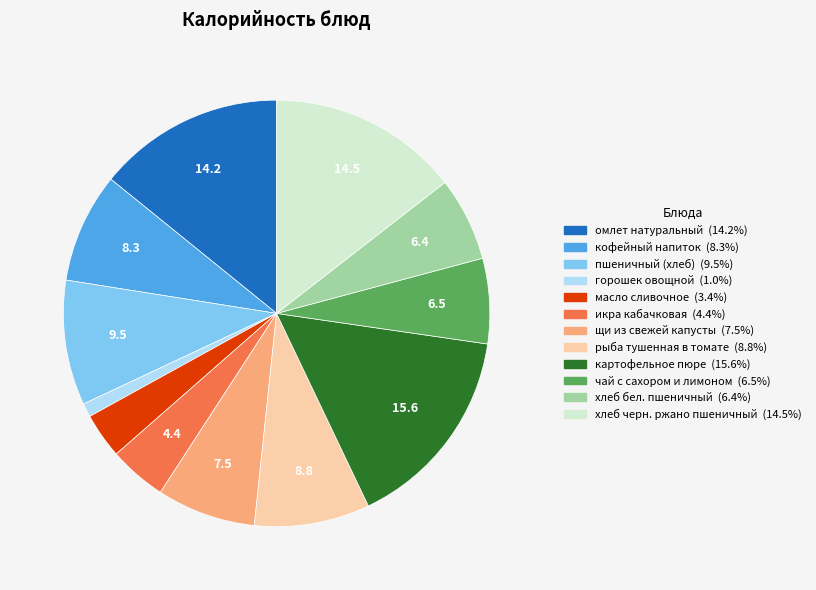

What is the smallest slice in the pie chart?

горошек овощной